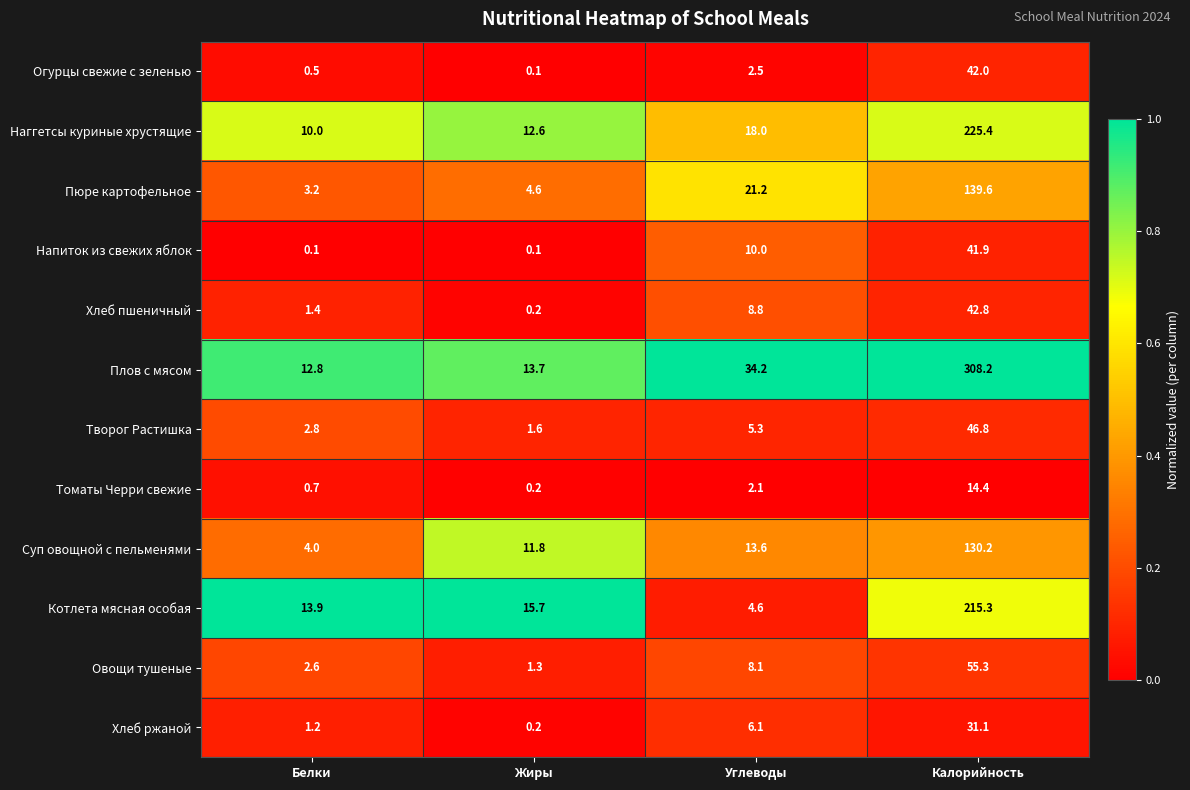

At Белки, list the series in order from largest to smallest.

Котлета мясная особая, Плов с мясом, Наггетсы куриные хрустящие, Суп овощной с пельменями, Пюре картофельное, Творог Растишка, Овощи тушеные, Хлеб пшеничный, Хлеб ржаной, Томаты Черри свежие, Огурцы свежие с зеленью, Напиток из свежих яблок